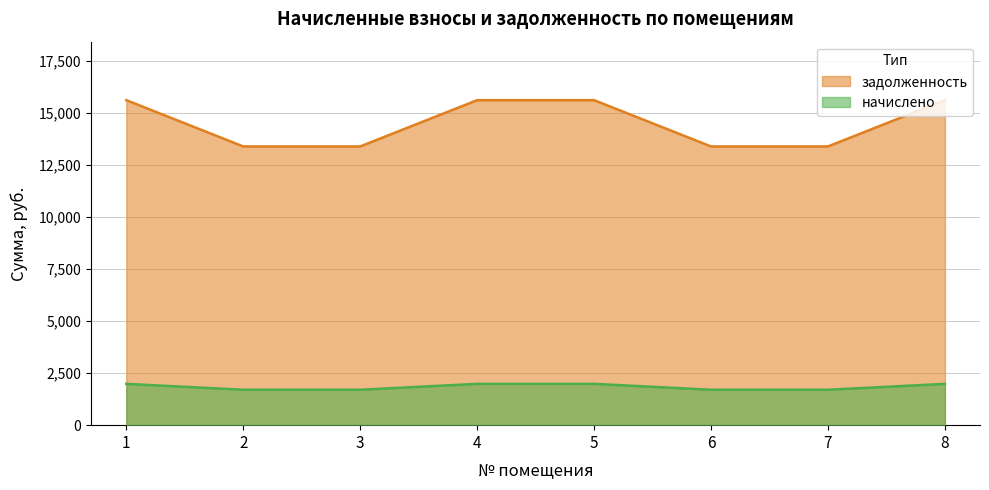

At which label does задолженность first exceed 1983?

1